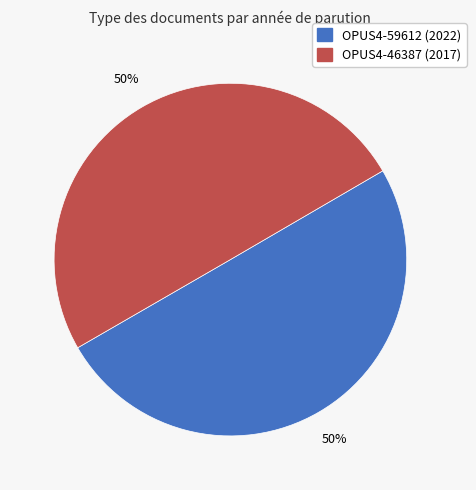

What percentage is the OPUS4-59612 slice, to the nearest percent?

50%